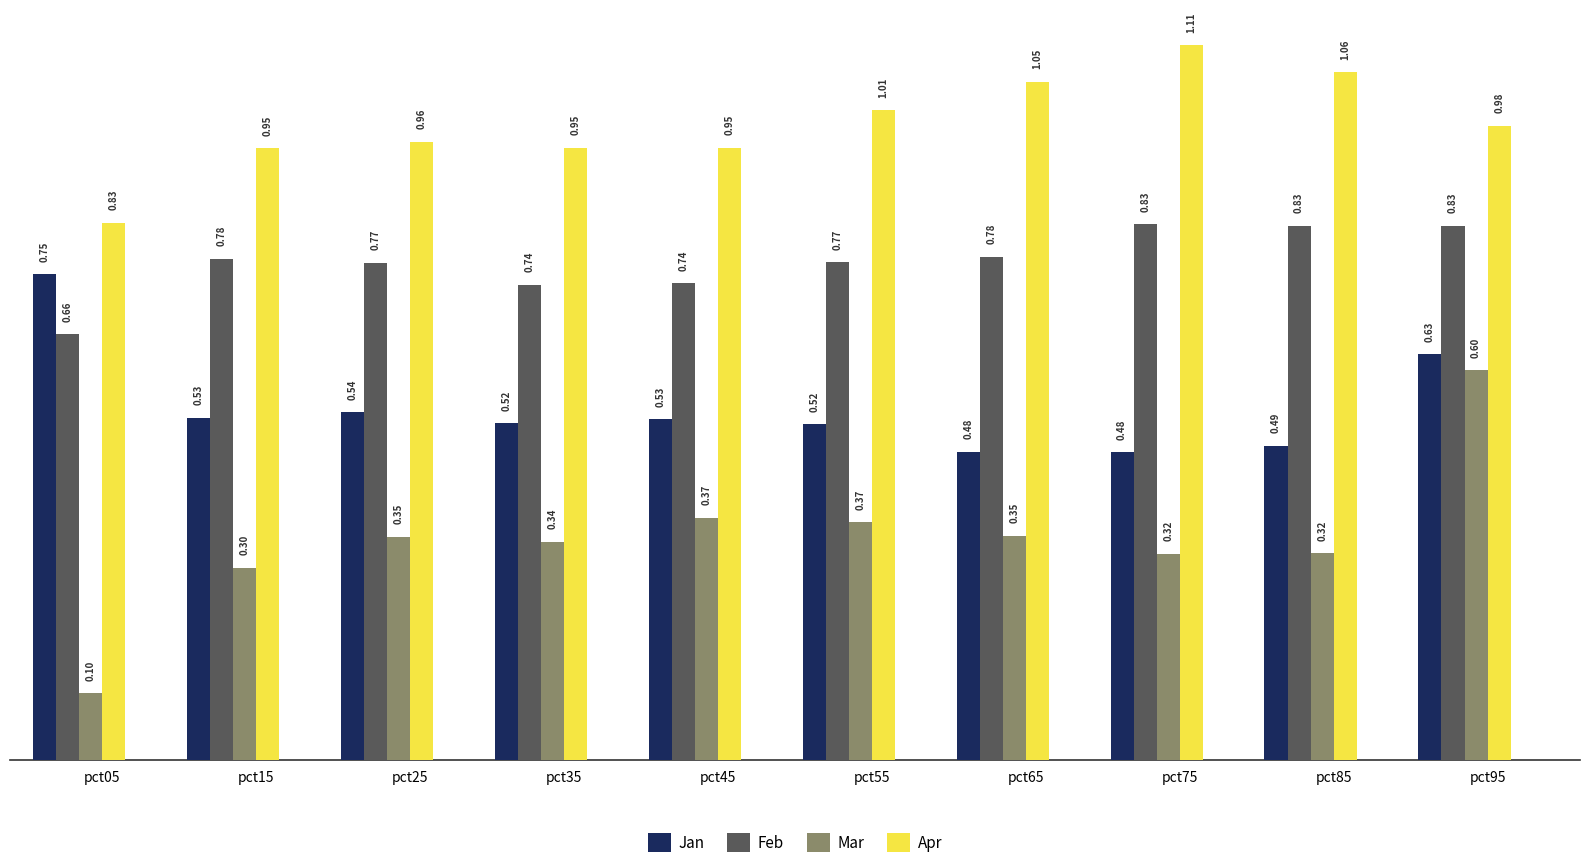

What is the difference between the Mar values at pct05 and pct55?

0.3